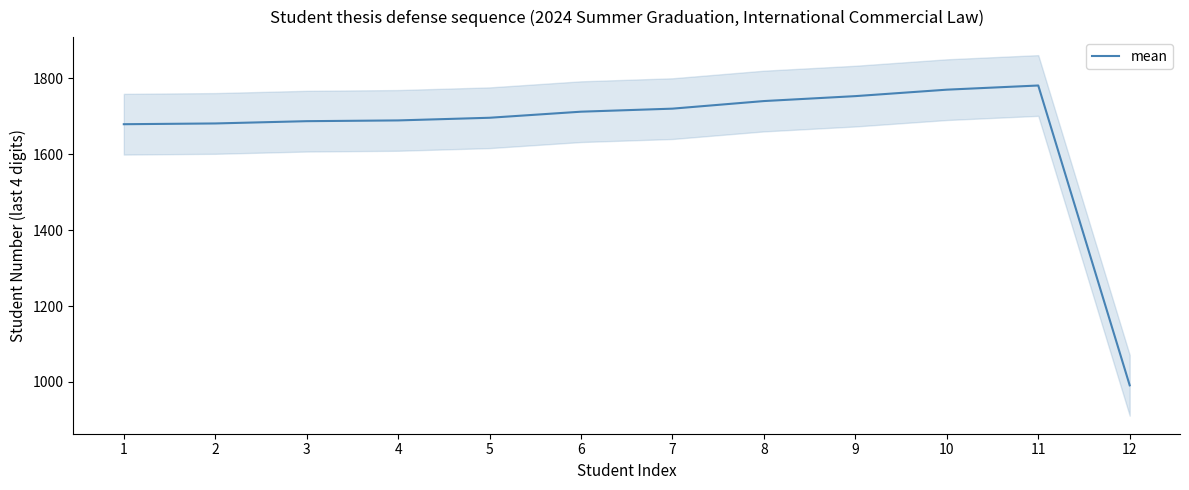

What value does the data have at 2, to the nearest 10?

1680